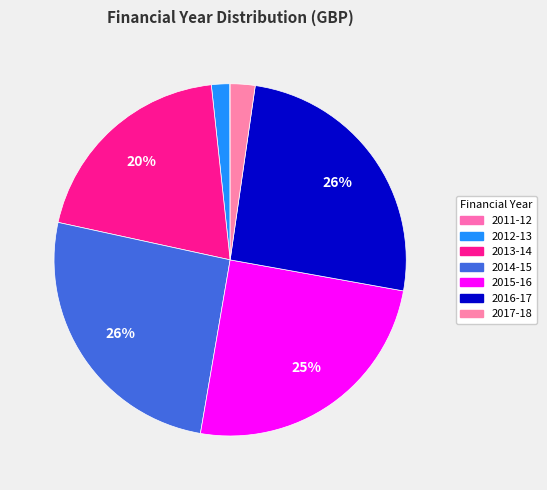

How many slices are in this pie chart?

7